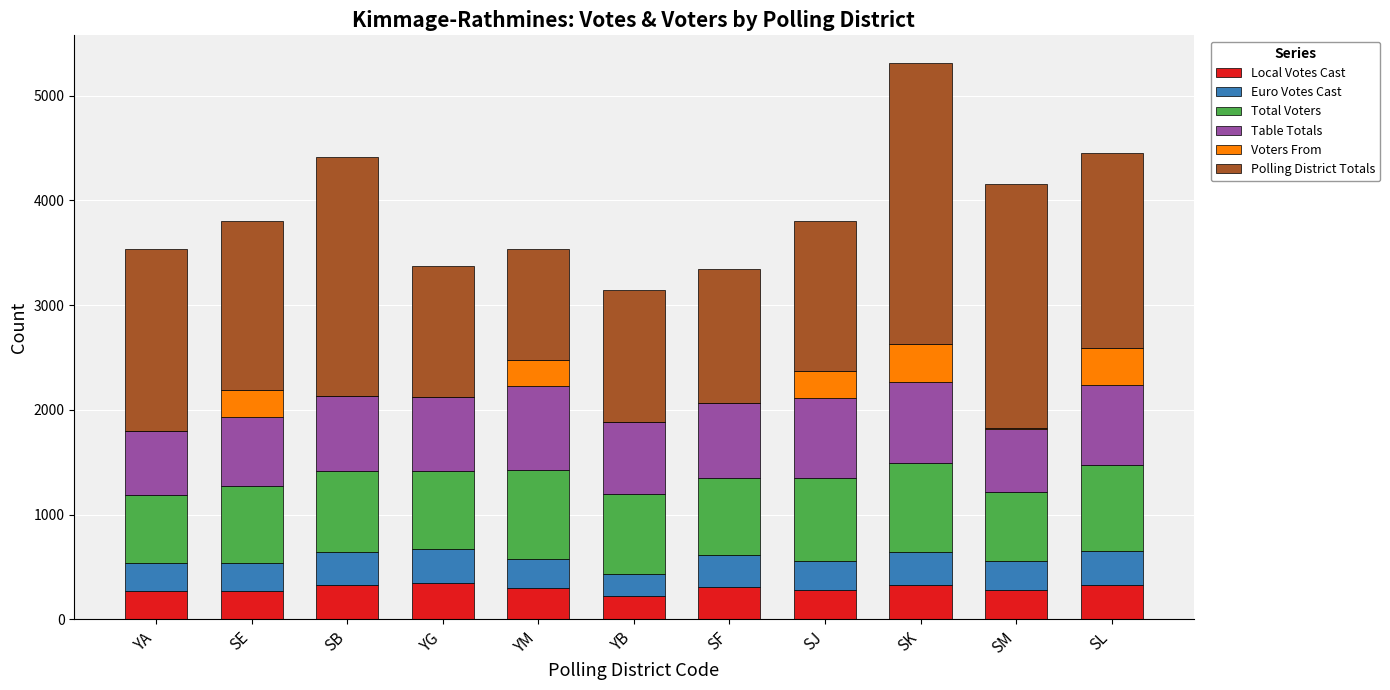

At which category is the sum across all series the highest?

SK